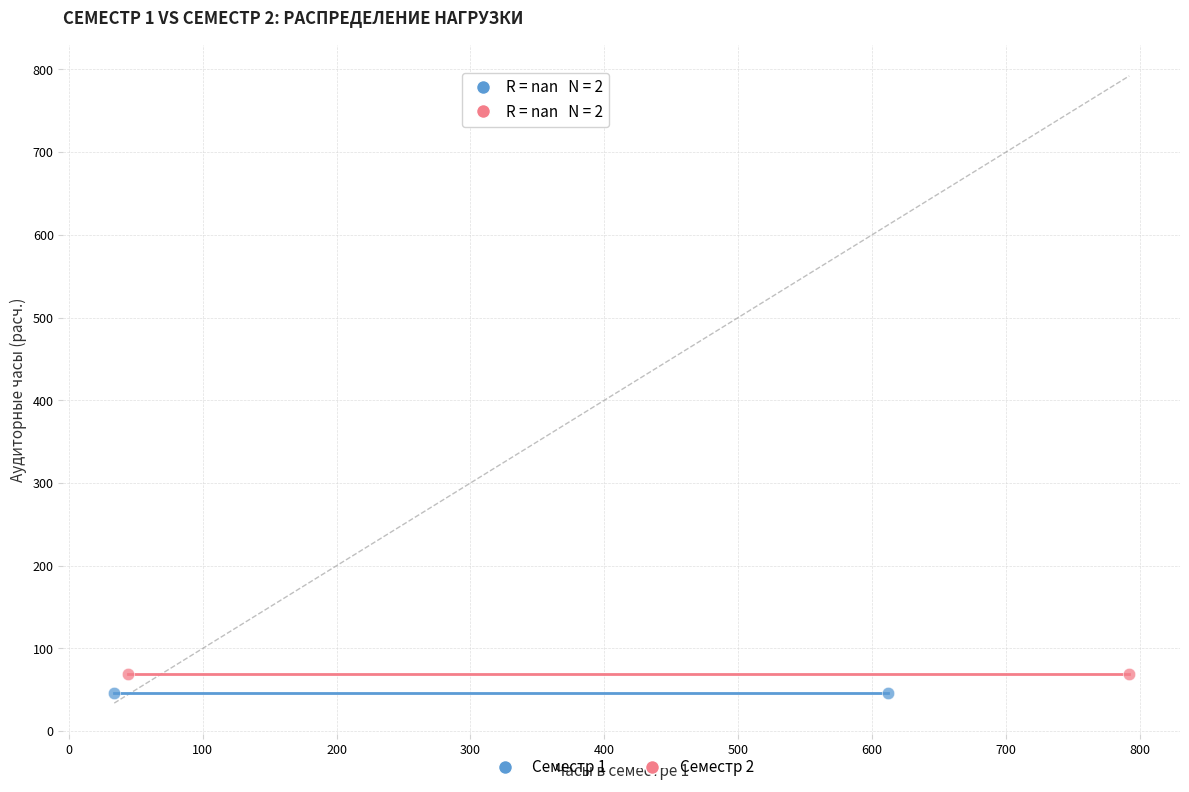

What are all the series names shown in the legend?

Семестр 1, Семестр 2